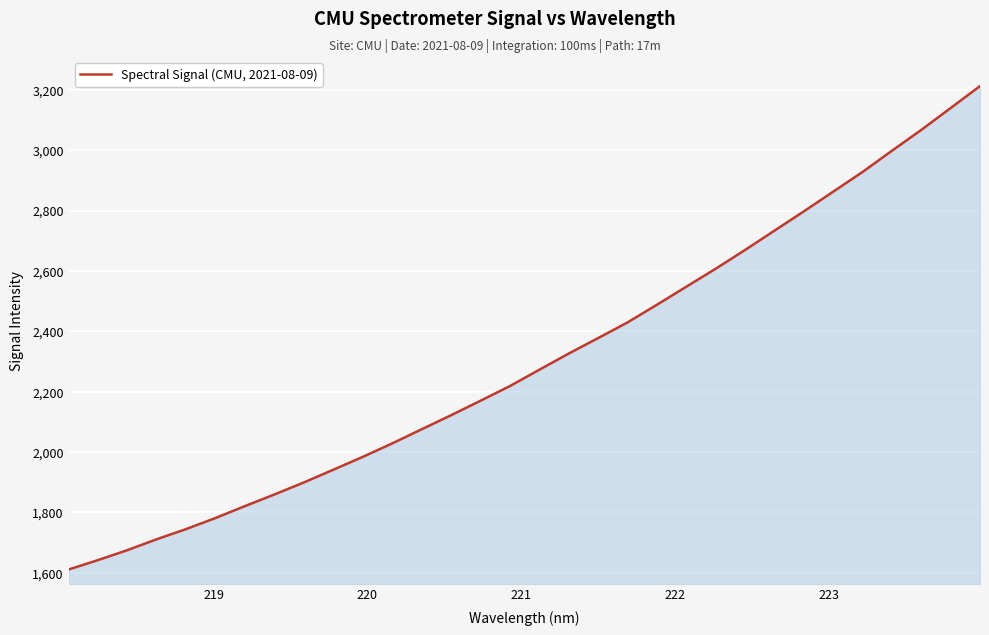

What is the difference between the maximum and minimum values?

1602.0